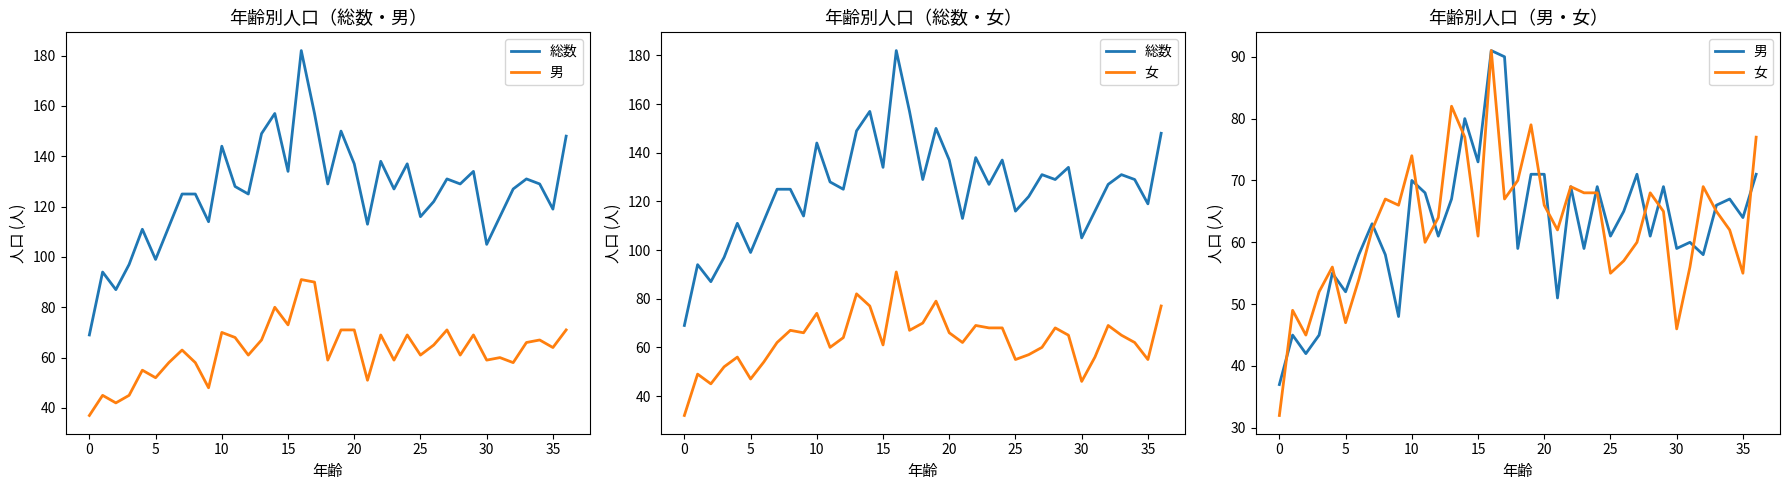

How many data points in 男 are less than 63?

18